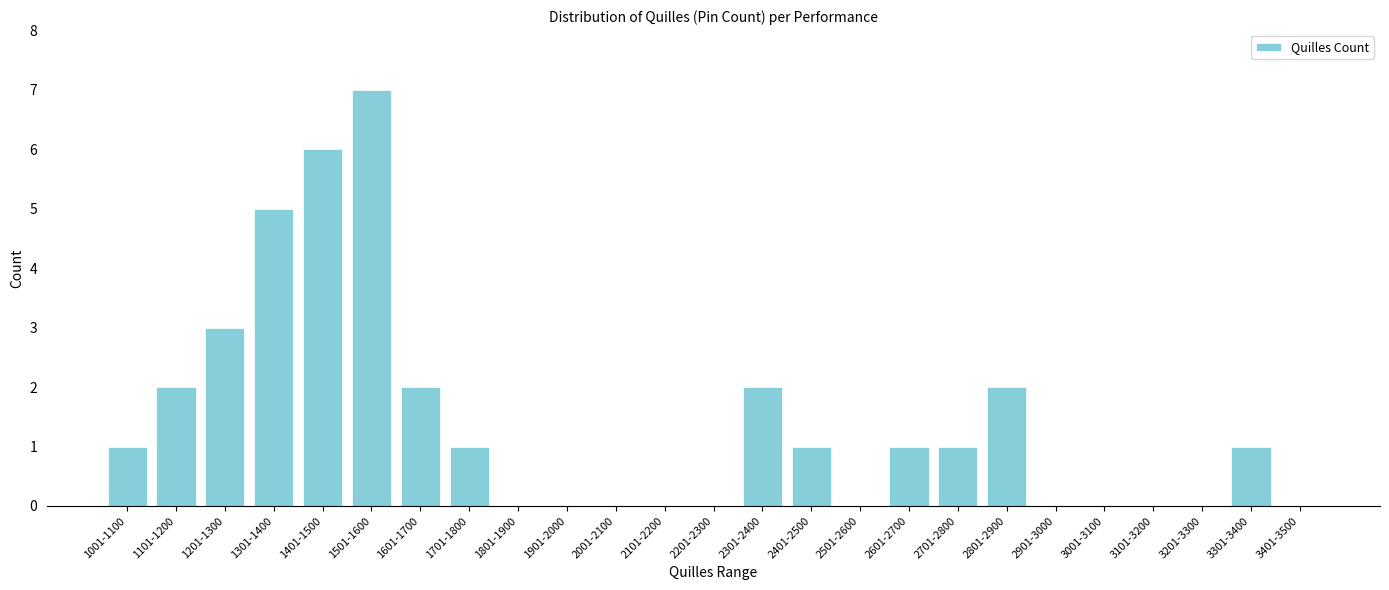

Reading left to right, what are all the values shown in this chart?

1001-1100=1	1101-1200=2	1201-1300=3	1301-1400=5	1401-1500=6	1501-1600=7	1601-1700=2	1701-1800=1	1801-1900=0	1901-2000=0	2001-2100=0	2101-2200=0	2201-2300=0	2301-2400=2	2401-2500=1	2501-2600=0	2601-2700=1	2701-2800=1	2801-2900=2	2901-3000=0	3001-3100=0	3101-3200=0	3201-3300=0	3301-3400=1	3401-3500=0